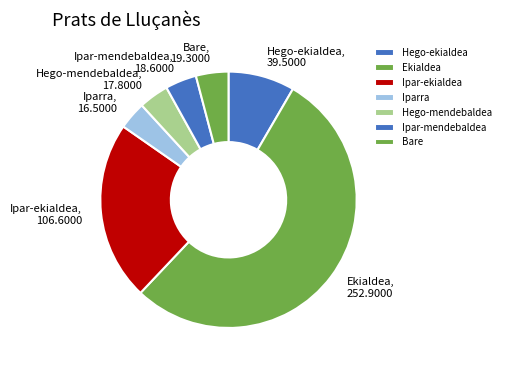

Do Ipar-ekialdea and Ekialdea together represent more than half of the pie?

Yes